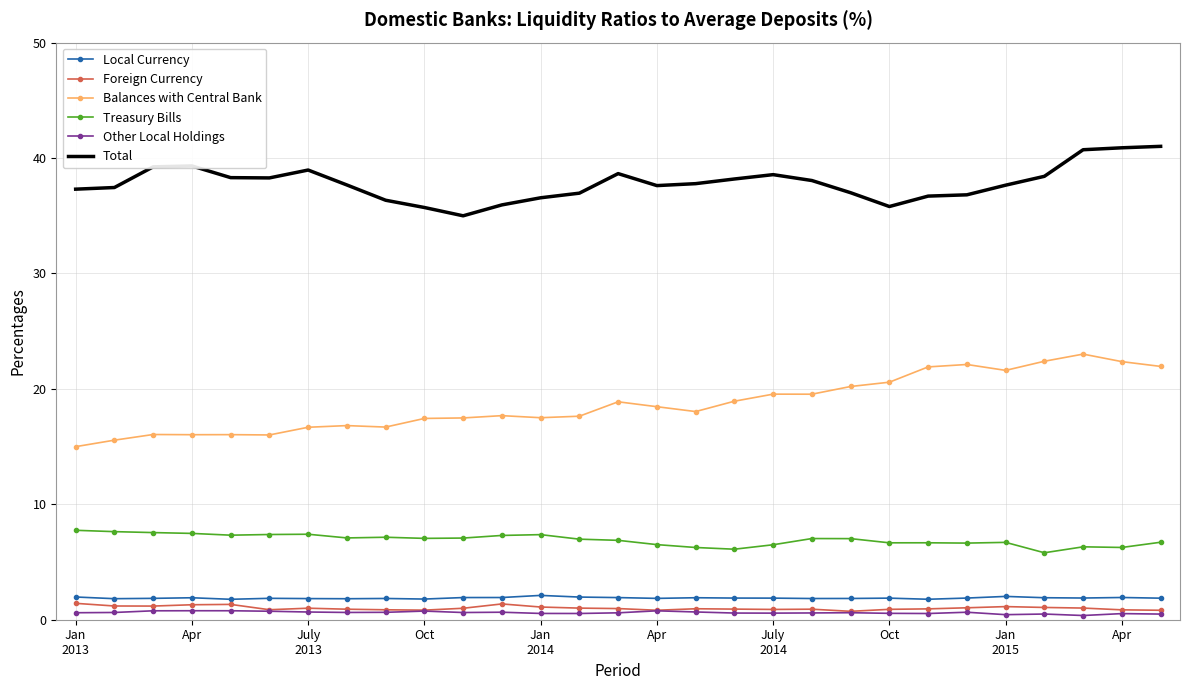

True or false: Local Currency and Treasury Bills cross at least once.

False